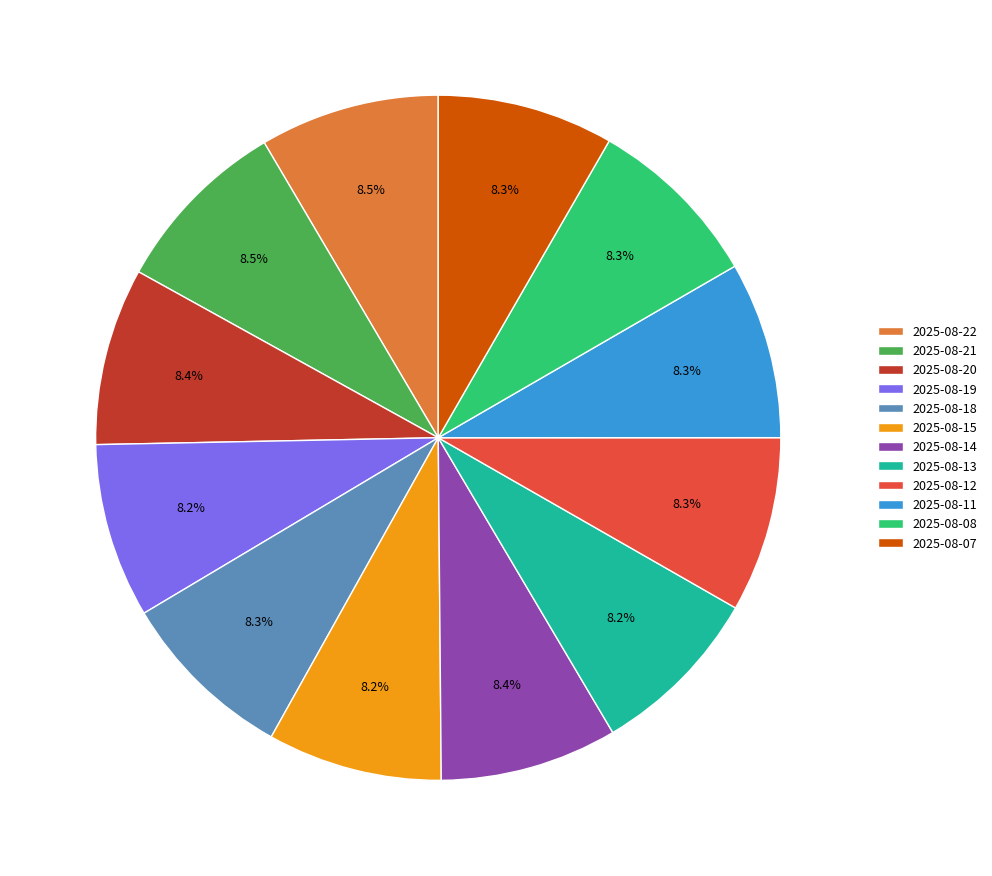

Approximately how many times larger is the value at 2025-08-20 compared to 2025-08-22?

1.0